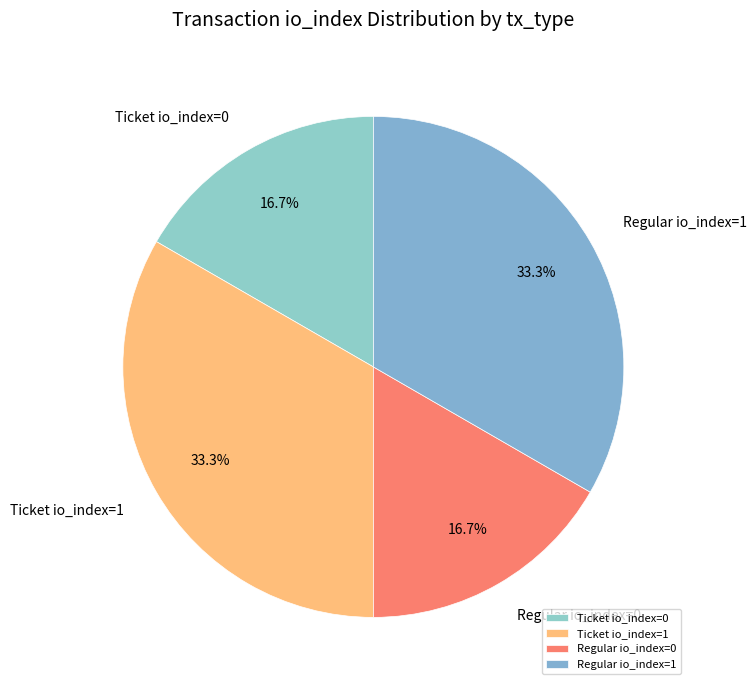

How many slices are in this pie chart?

4